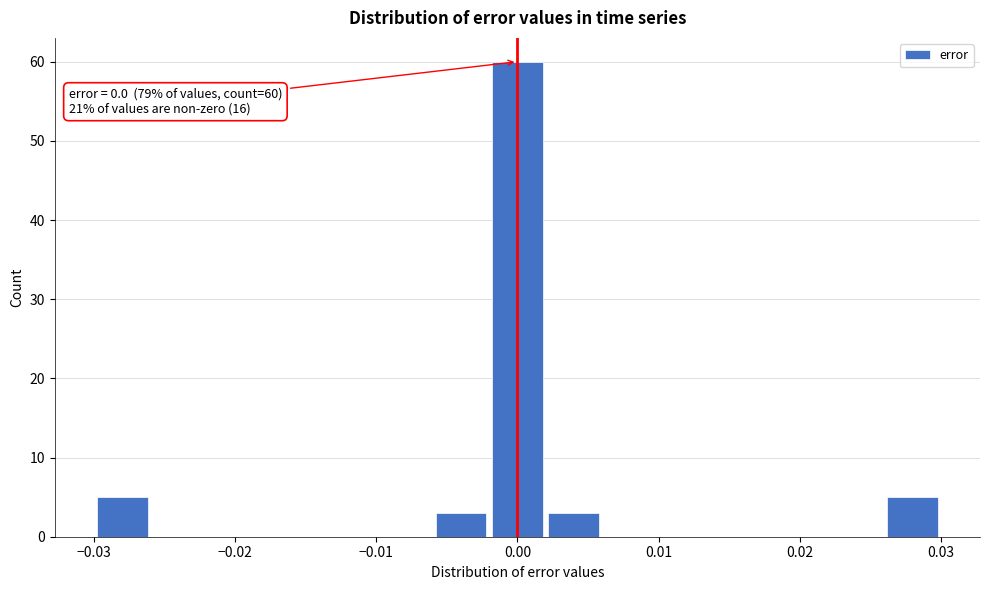

Which range on the x-axis has the tallest bar?

-0.002 to 0.002